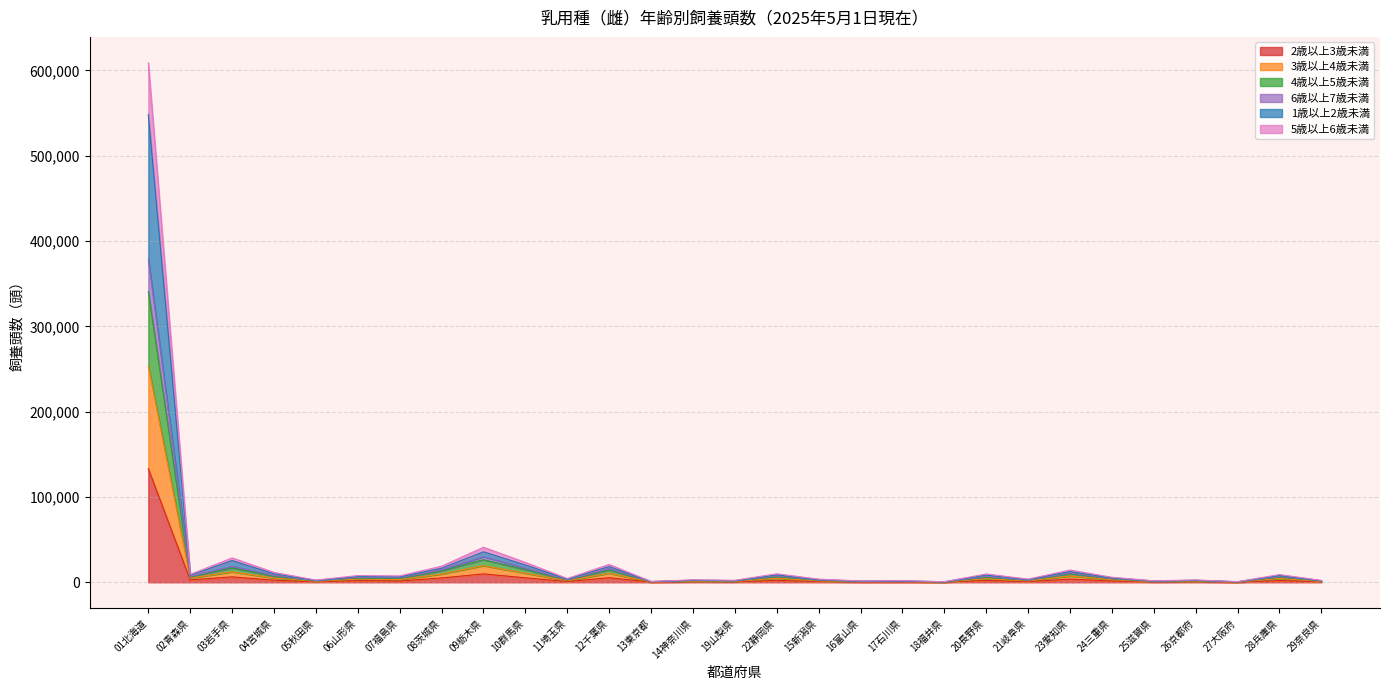

What are all the series names shown in the legend?

2歳以上3歳未満, 3歳以上4歳未満, 4歳以上5歳未満, 6歳以上7歳未満, 1歳以上2歳未満, 5歳以上6歳未満